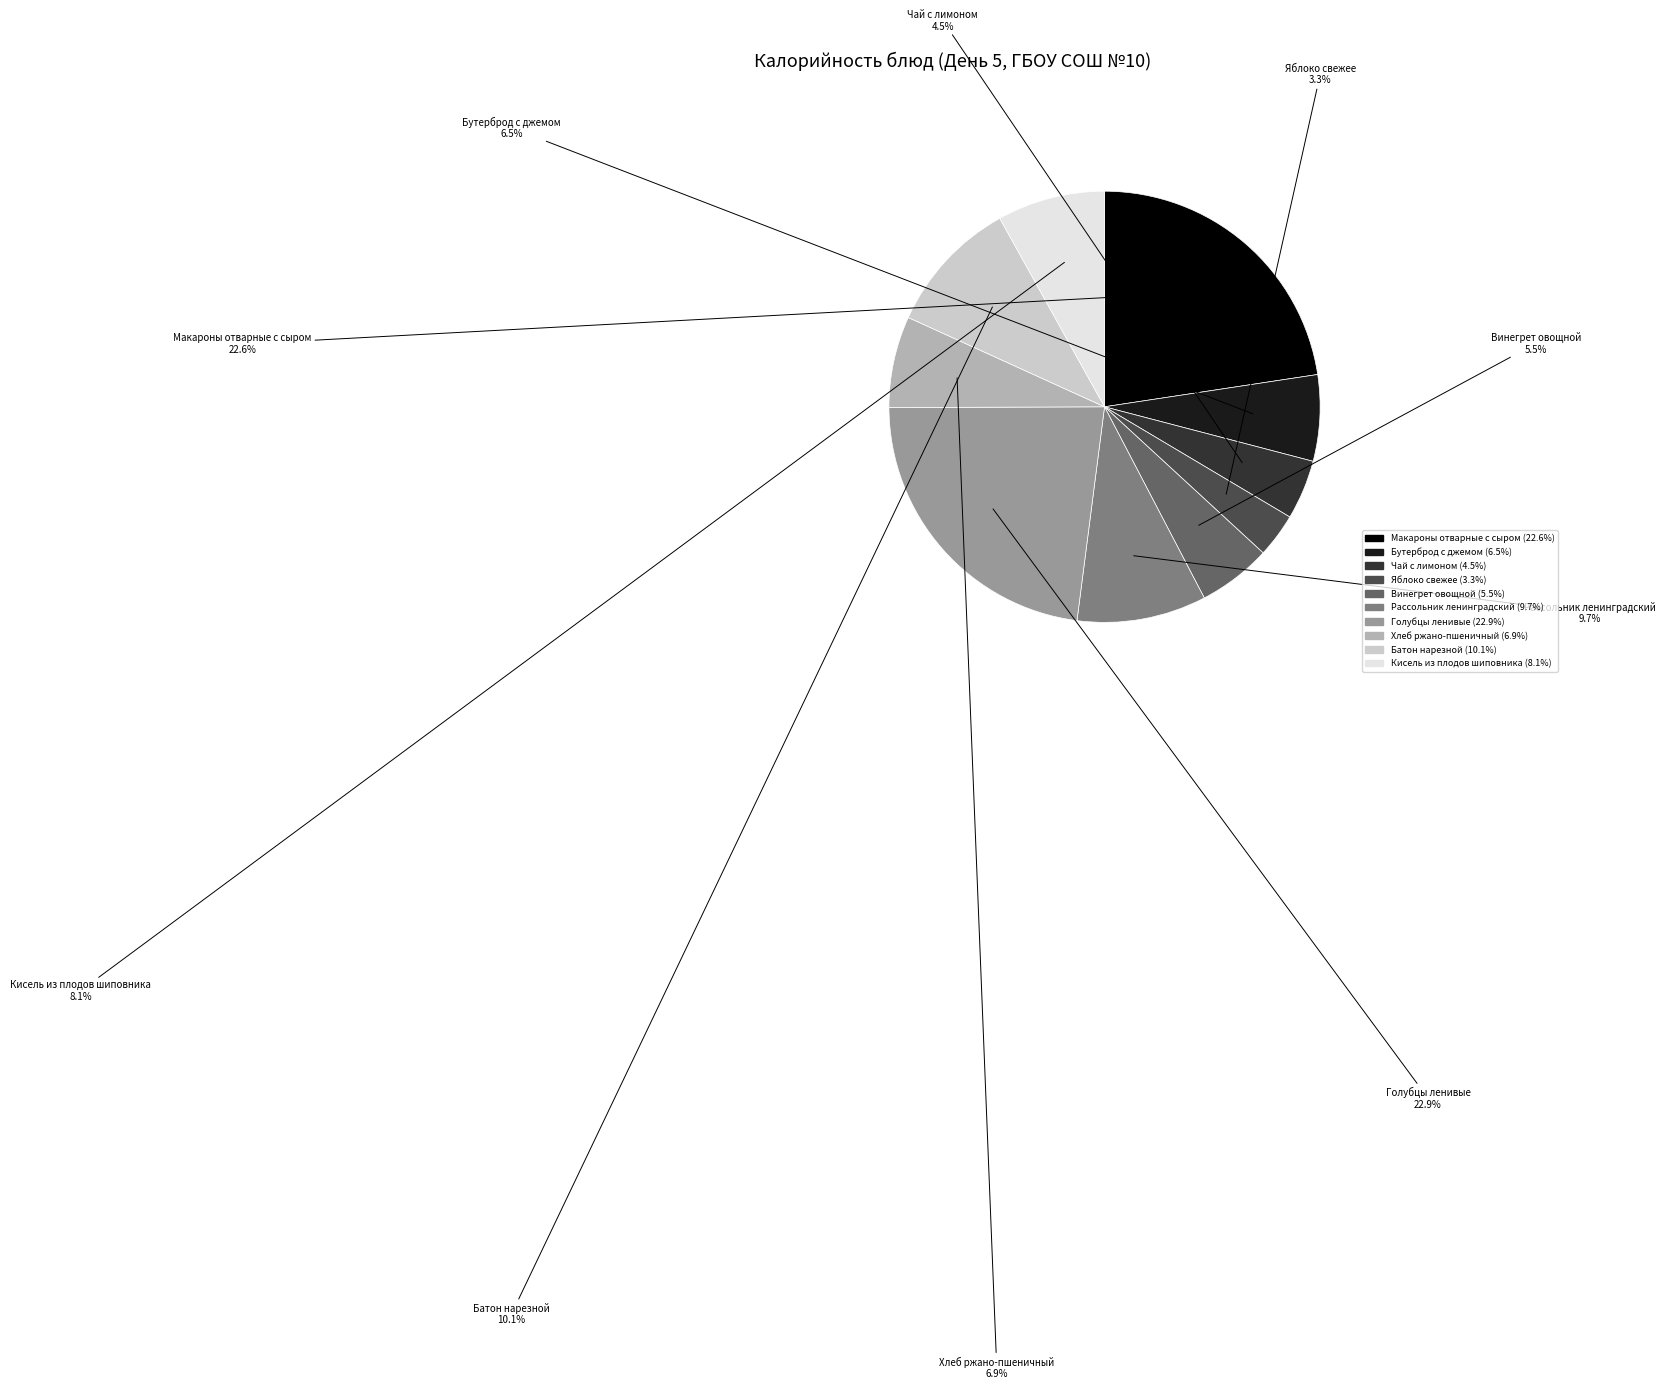

What is the smallest slice in the pie chart?

Яблоко свежее